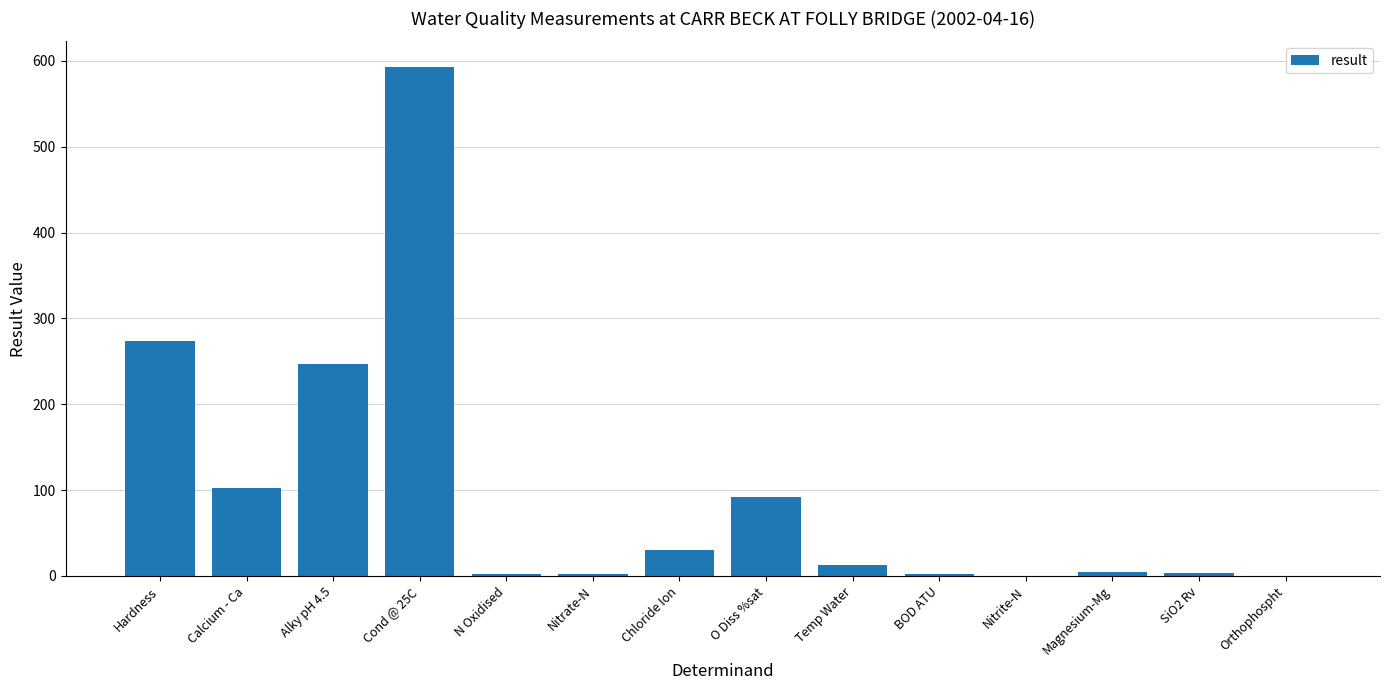

Count the number of data series in this chart.

1